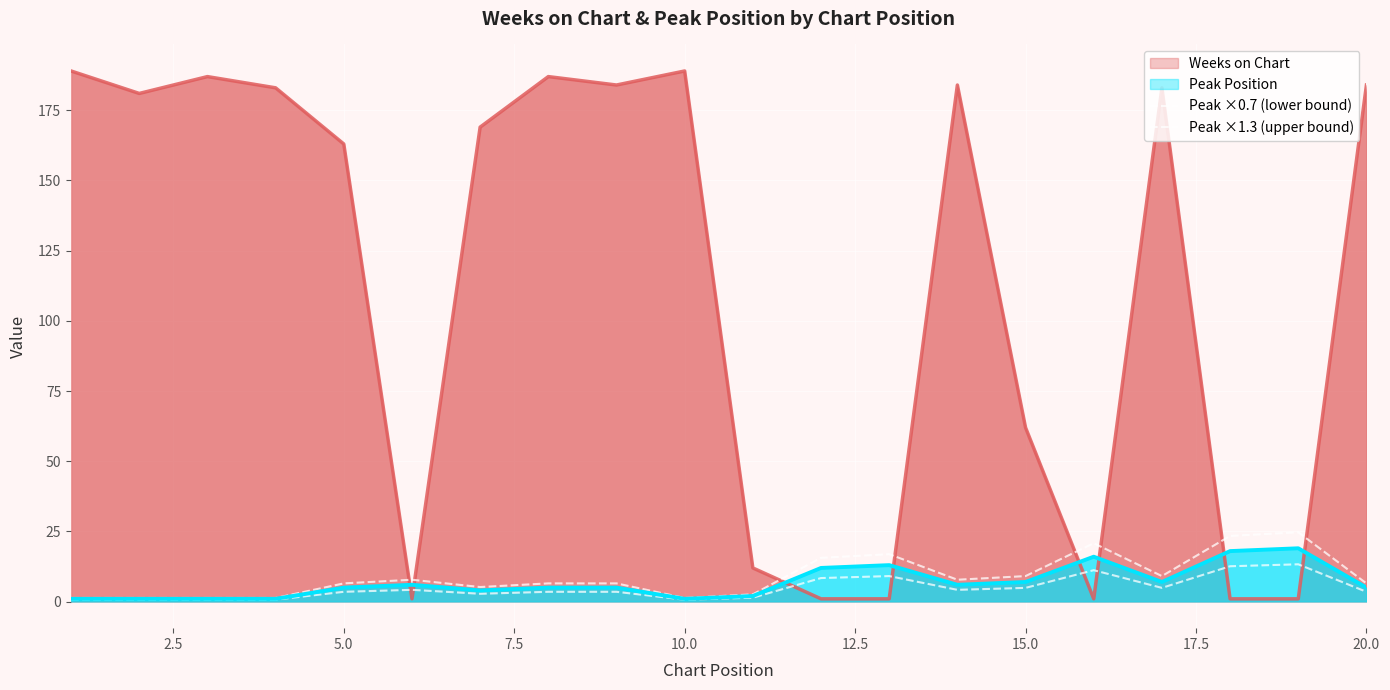

True or false: Peak ×0.7 (lower bound) and Peak ×1.3 (upper bound) intersect in this chart.

False